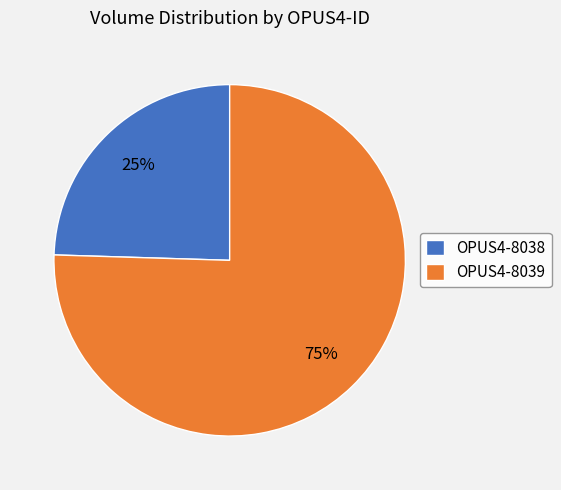

Which slice is the smallest?

OPUS4-8038